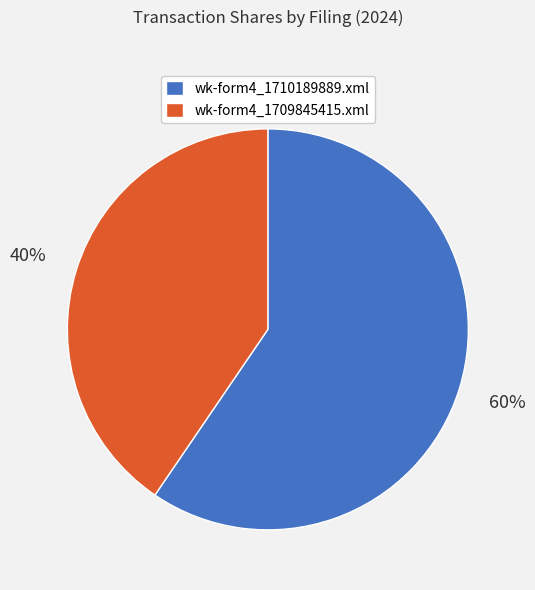

Is the sum of wk-form4_1709845415.xml and wk-form4_1710189889.xml greater than half?

Yes